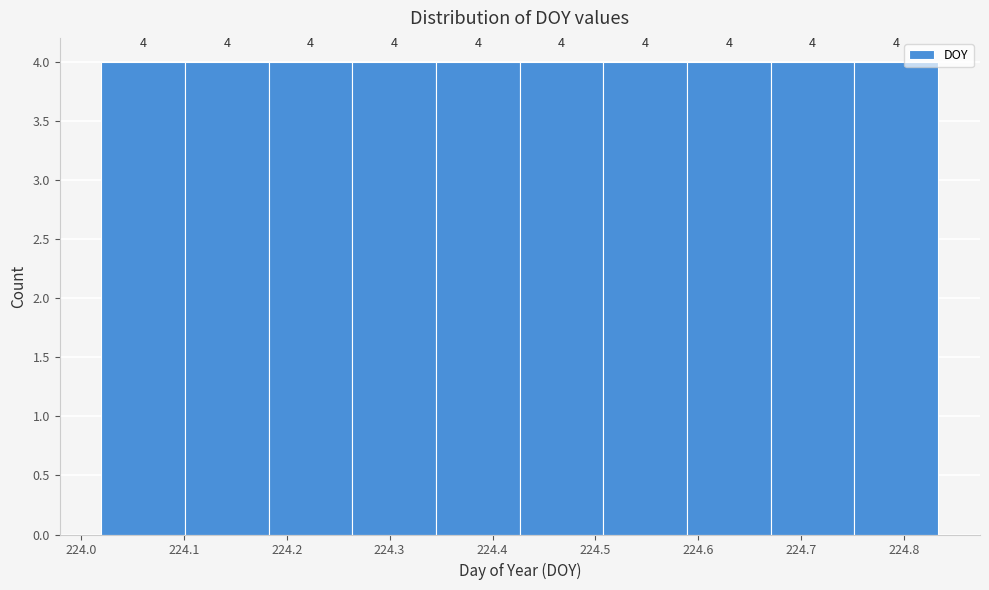

Reading left to right, transcribe this chart: for each bar, give the range it covers on the x-axis and its height. The bar edges are not printed on the chart, so give them approximately, as read against the axis.

224.02 to 224.10: 4
224.10 to 224.18: 4
224.18 to 224.26: 4
224.26 to 224.35: 4
224.35 to 224.43: 4
224.43 to 224.51: 4
224.51 to 224.59: 4
224.59 to 224.67: 4
224.67 to 224.75: 4
224.75 to 224.83: 4